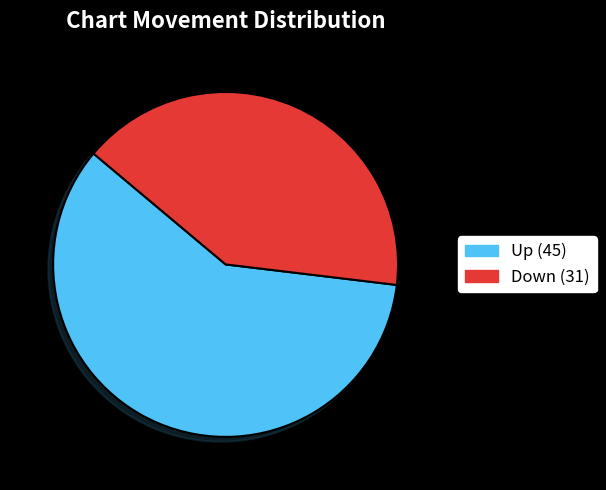

Does any single category account for the majority?

Yes